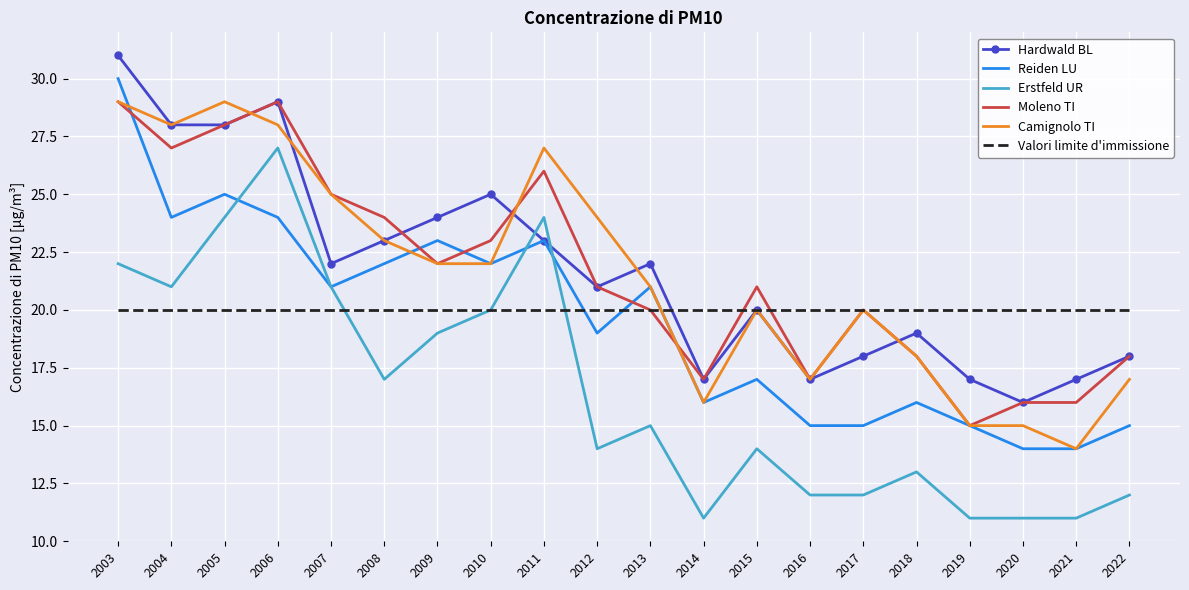

Read the Valori limite d'immissione value at 2022.

20